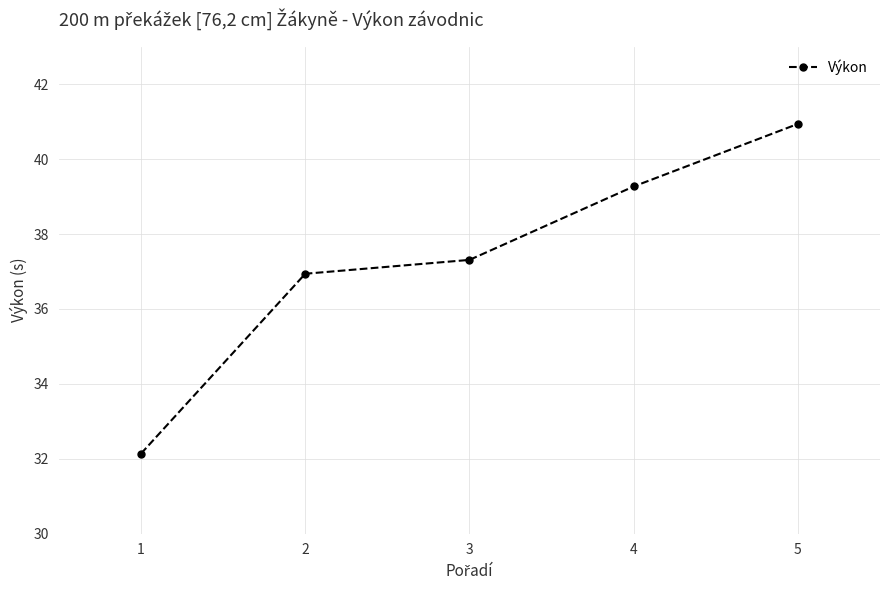

Rank the categories by value from lowest to highest.

1, 2, 3, 4, 5